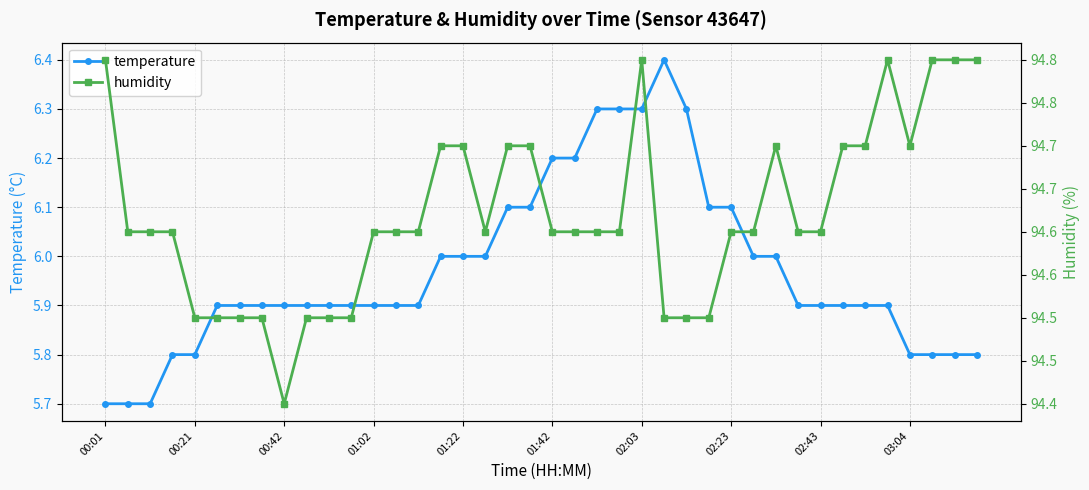

What is the difference between the maximum and minimum values in the humidity series?

0.4